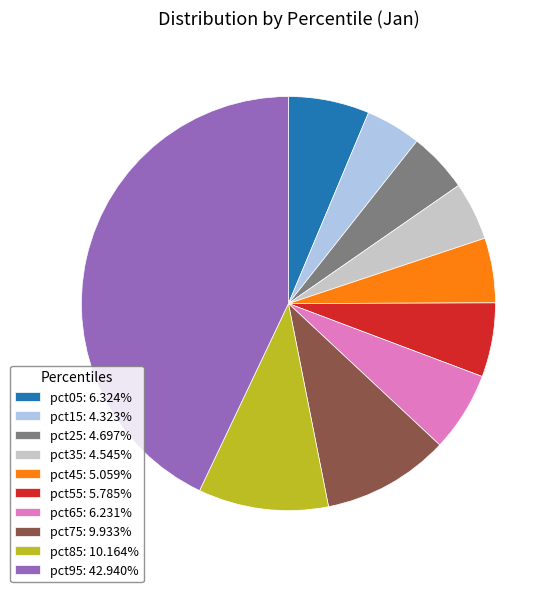

How many segments does this pie chart have?

10